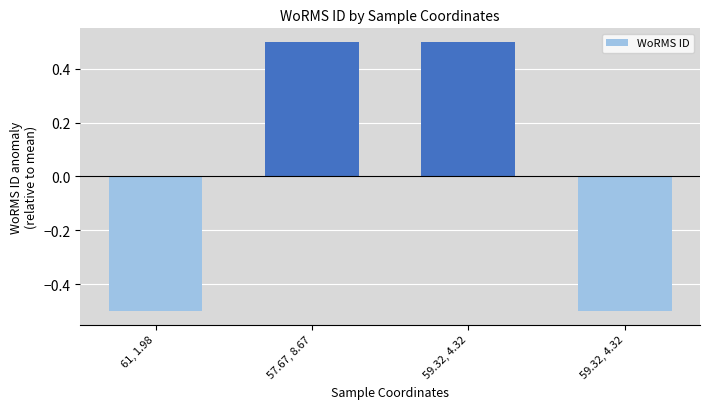

Rank the categories by value from lowest to highest.

61, 1.98, 59.32, 4.32, 57.67, 8.67, 59.32, 4.32